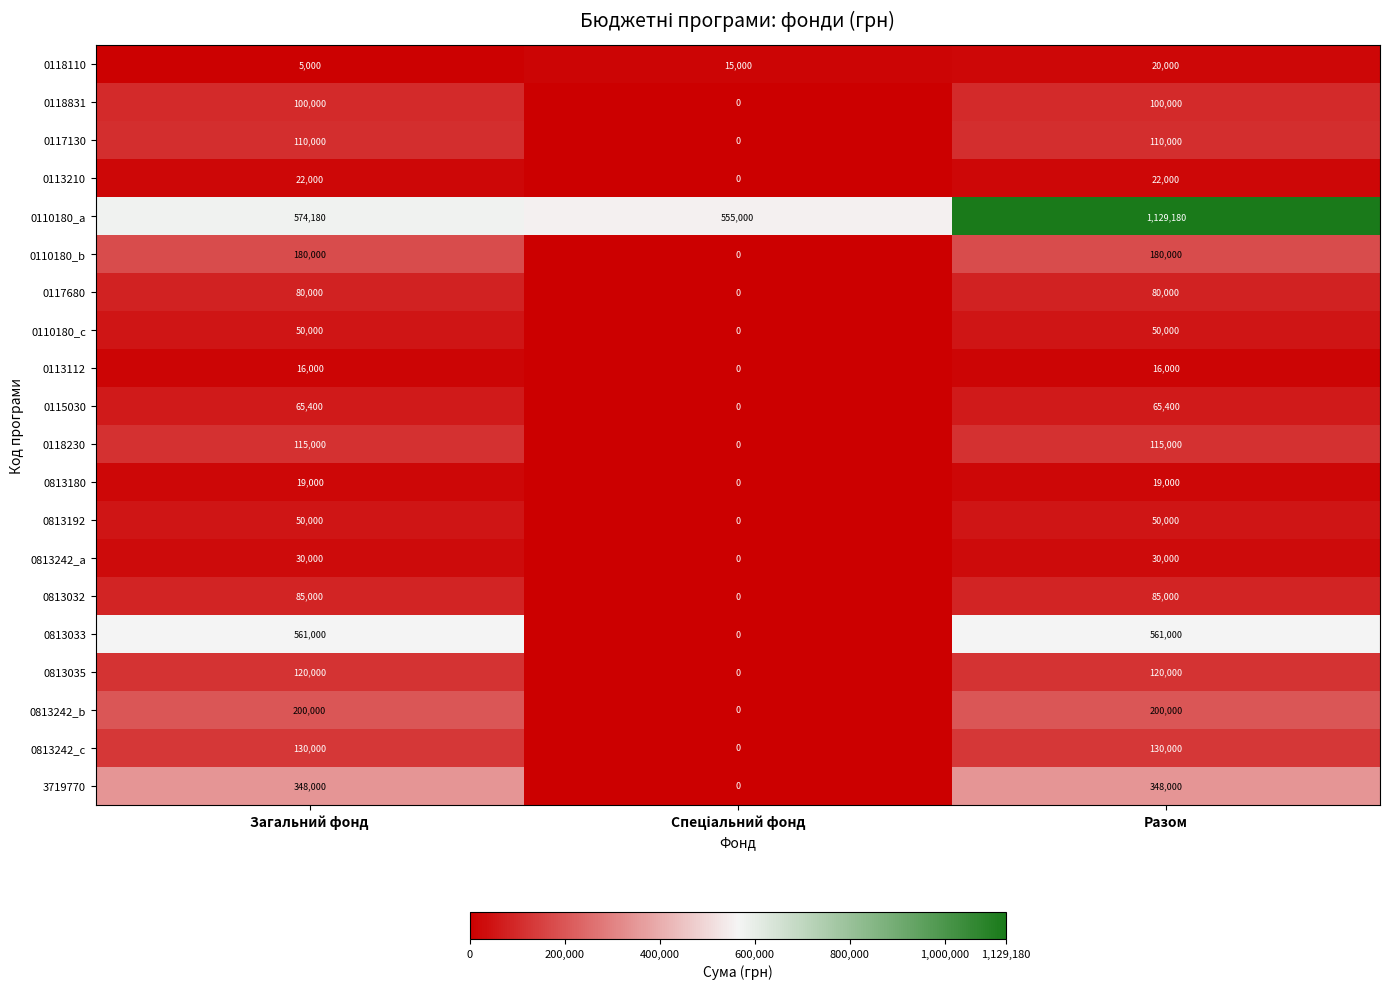

What is the difference between the highest and lowest values at Разом?

1113180